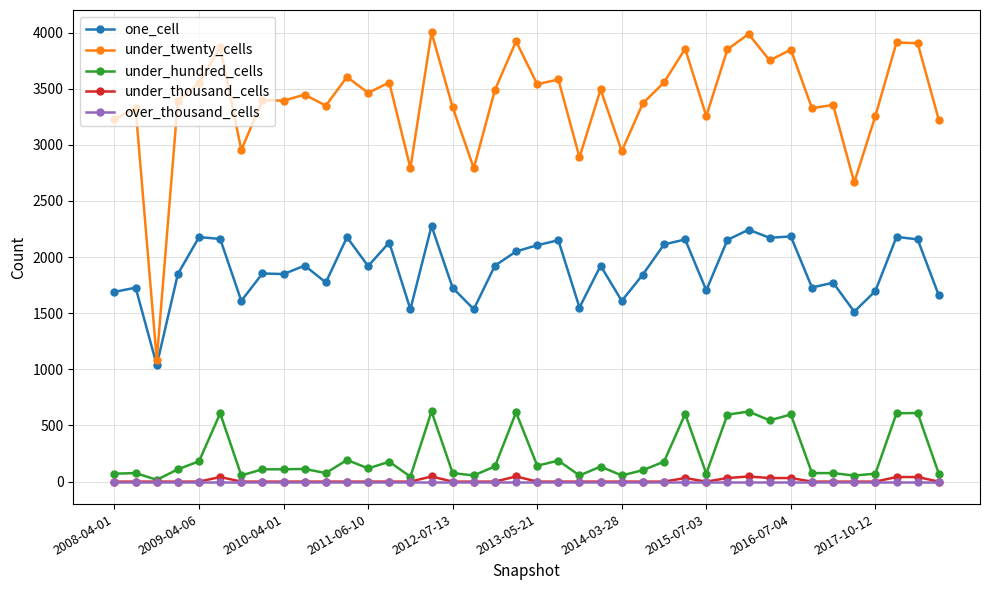

What is the greatest value displayed?

4001